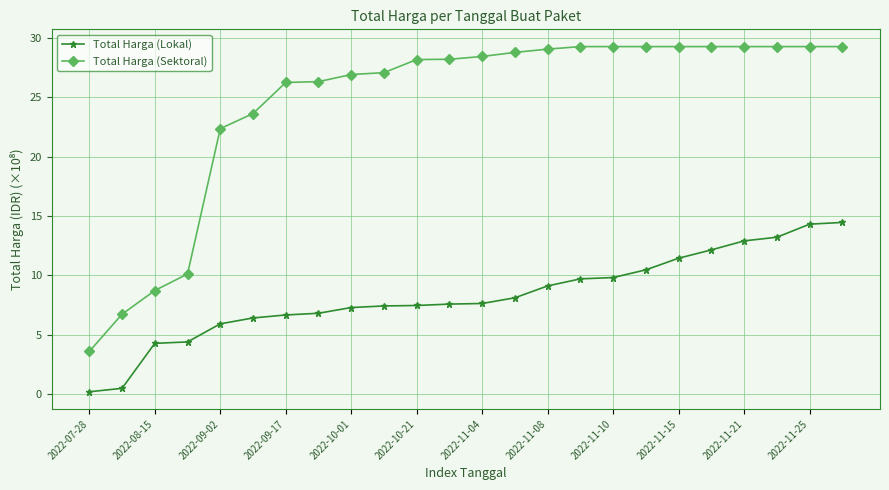

Which series has the widest spread of values?

Total Harga (Sektoral)